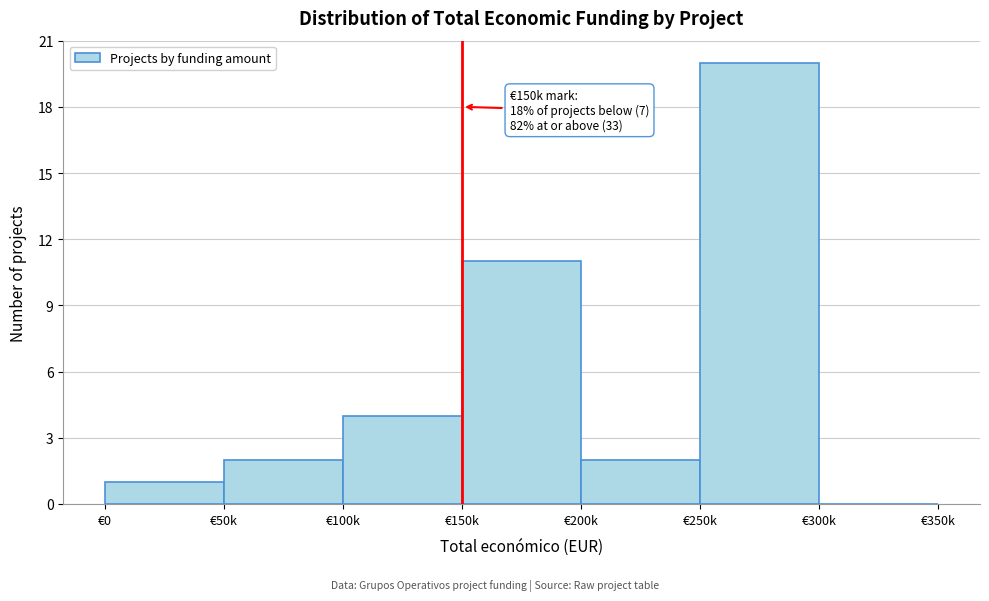

Reading left to right, transcribe all the data shown in this chart.

€0=1	€50k=2	€100k=4	€150k=11	€200k=2	€250k=20	€300k=0